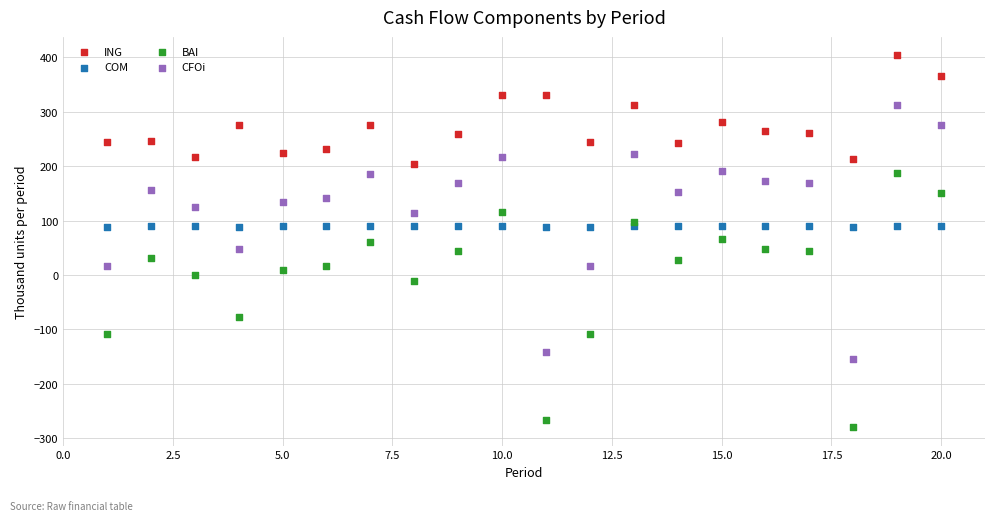

What is the X range (max minus min) for the scatter plot?

19.0